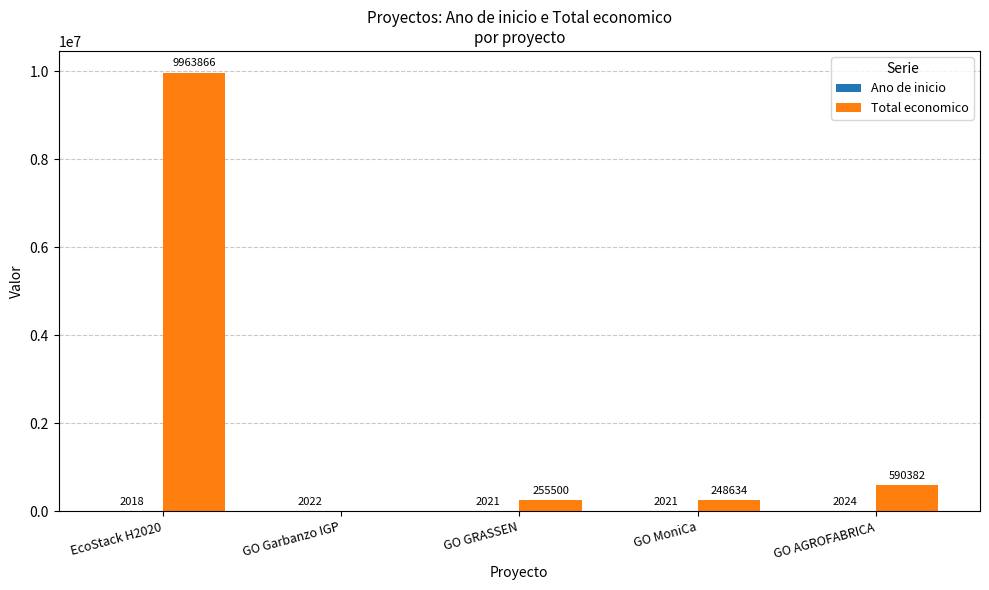

What is the total value across all series at GO MoniCa?

250655